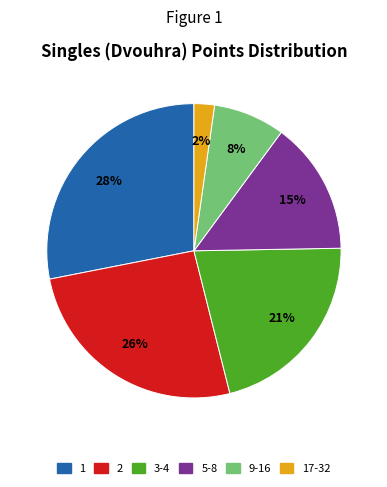

To the nearest percent, what is the average slice percentage?

17%